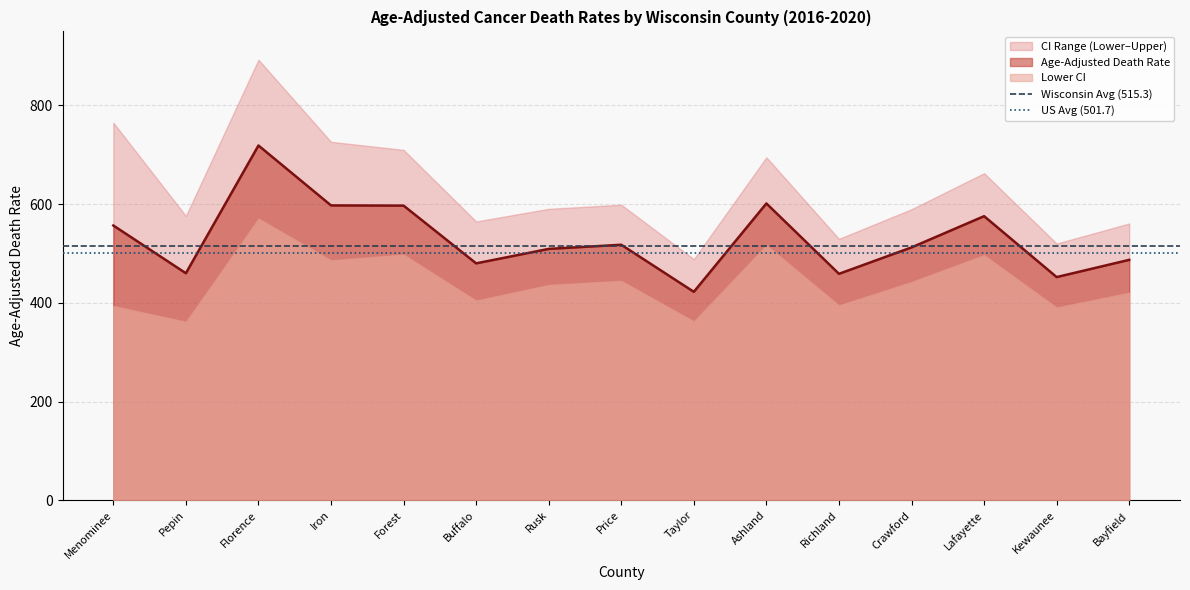

Which has a higher value, Menominee or Pepin?

Menominee